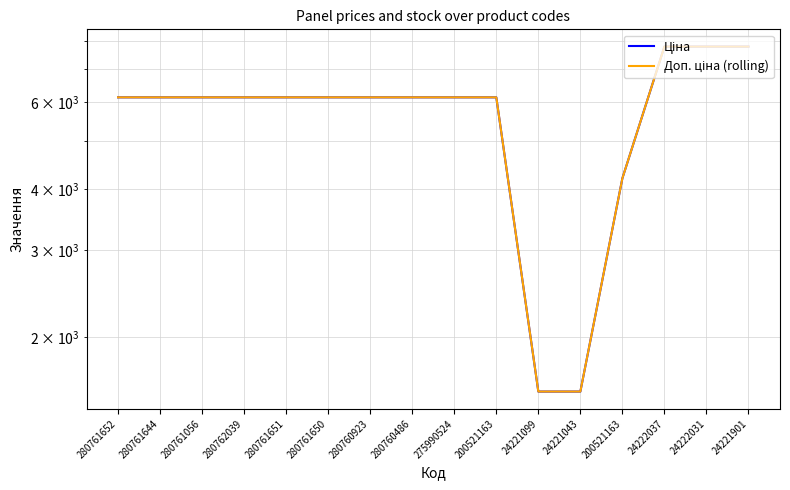

How many lines are shown in the chart?

2